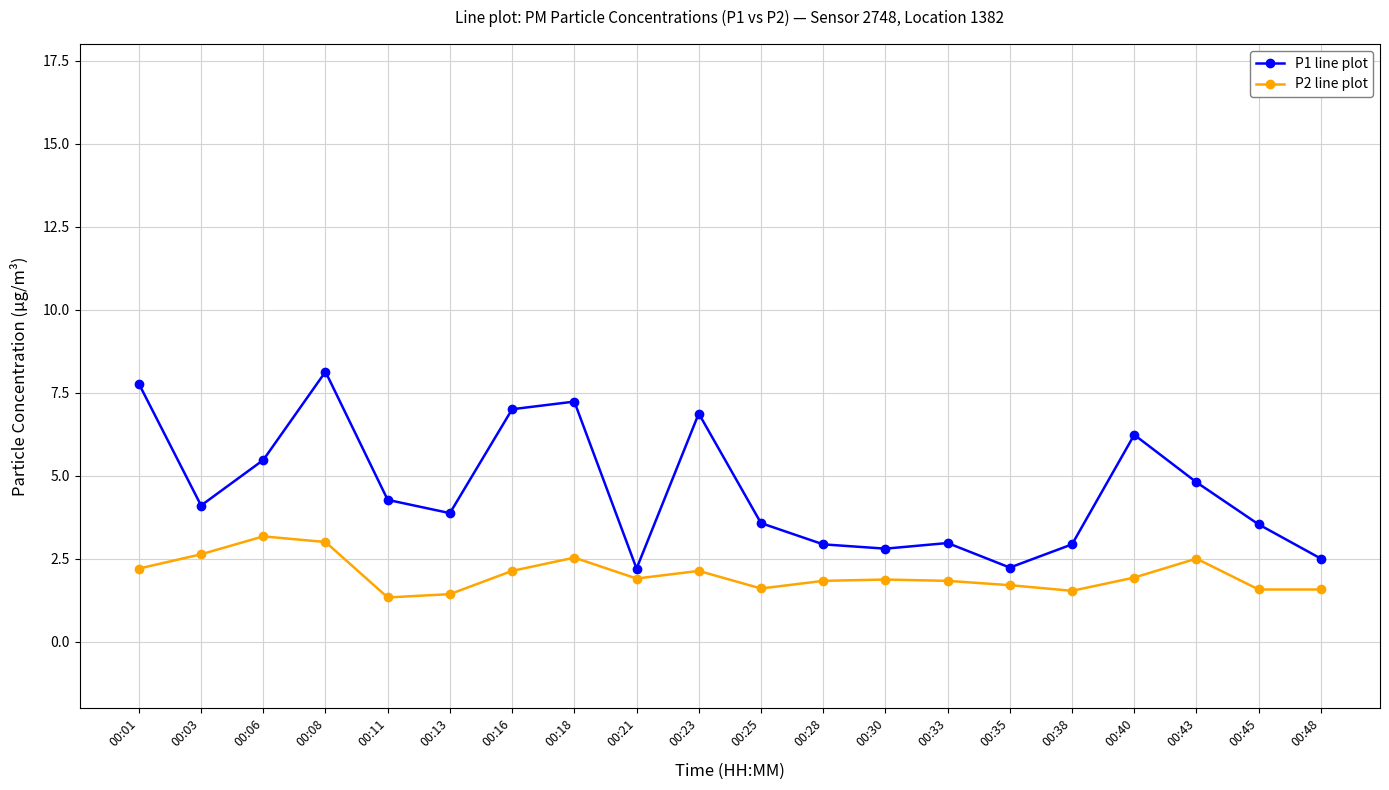

At which label does P1 line plot reach its peak?

00:08